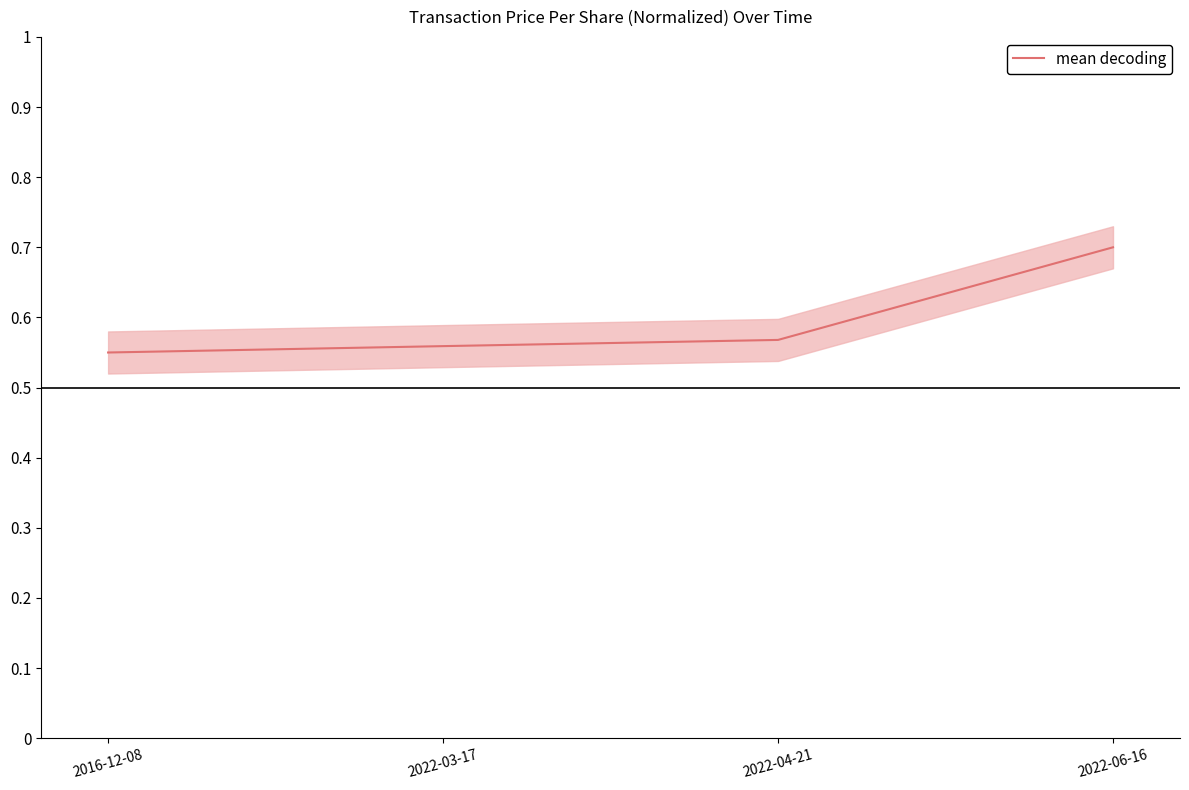

Is it true that the value at 2022-06-16 is 0.4?

False